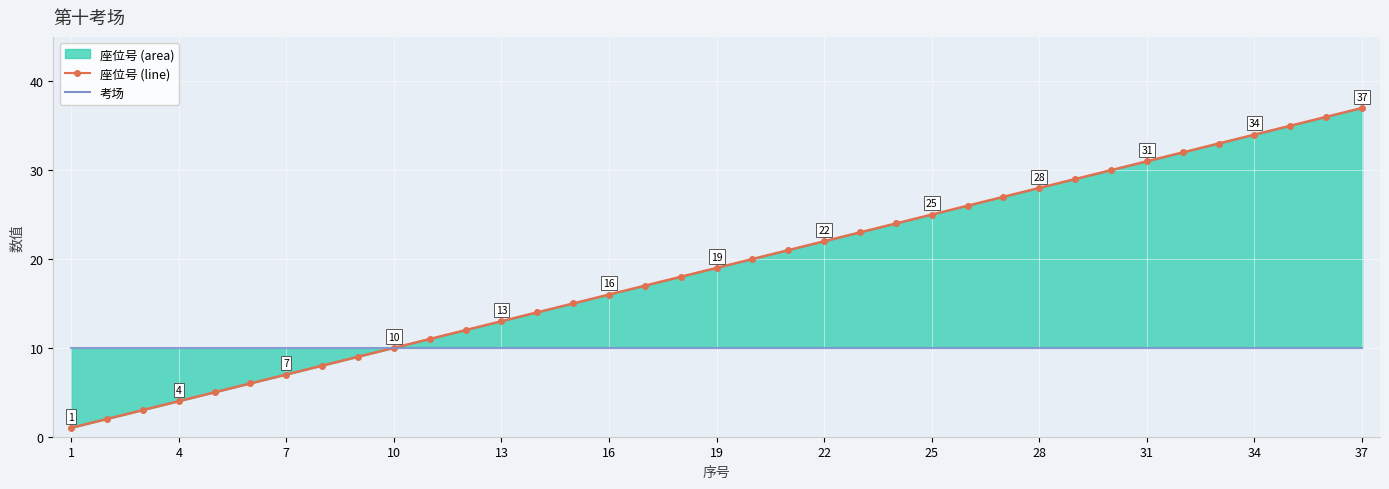

Is it true that 考场 equals 16 at 23?

False